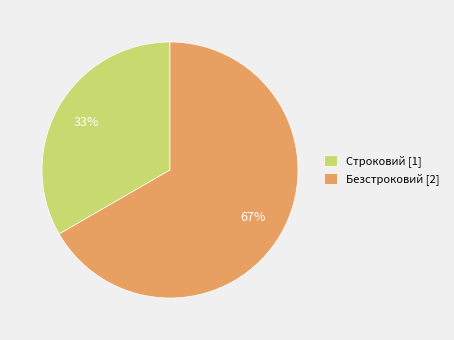

To the nearest percent, what is the combined percentage of Строковий and Безстроковий?

100%